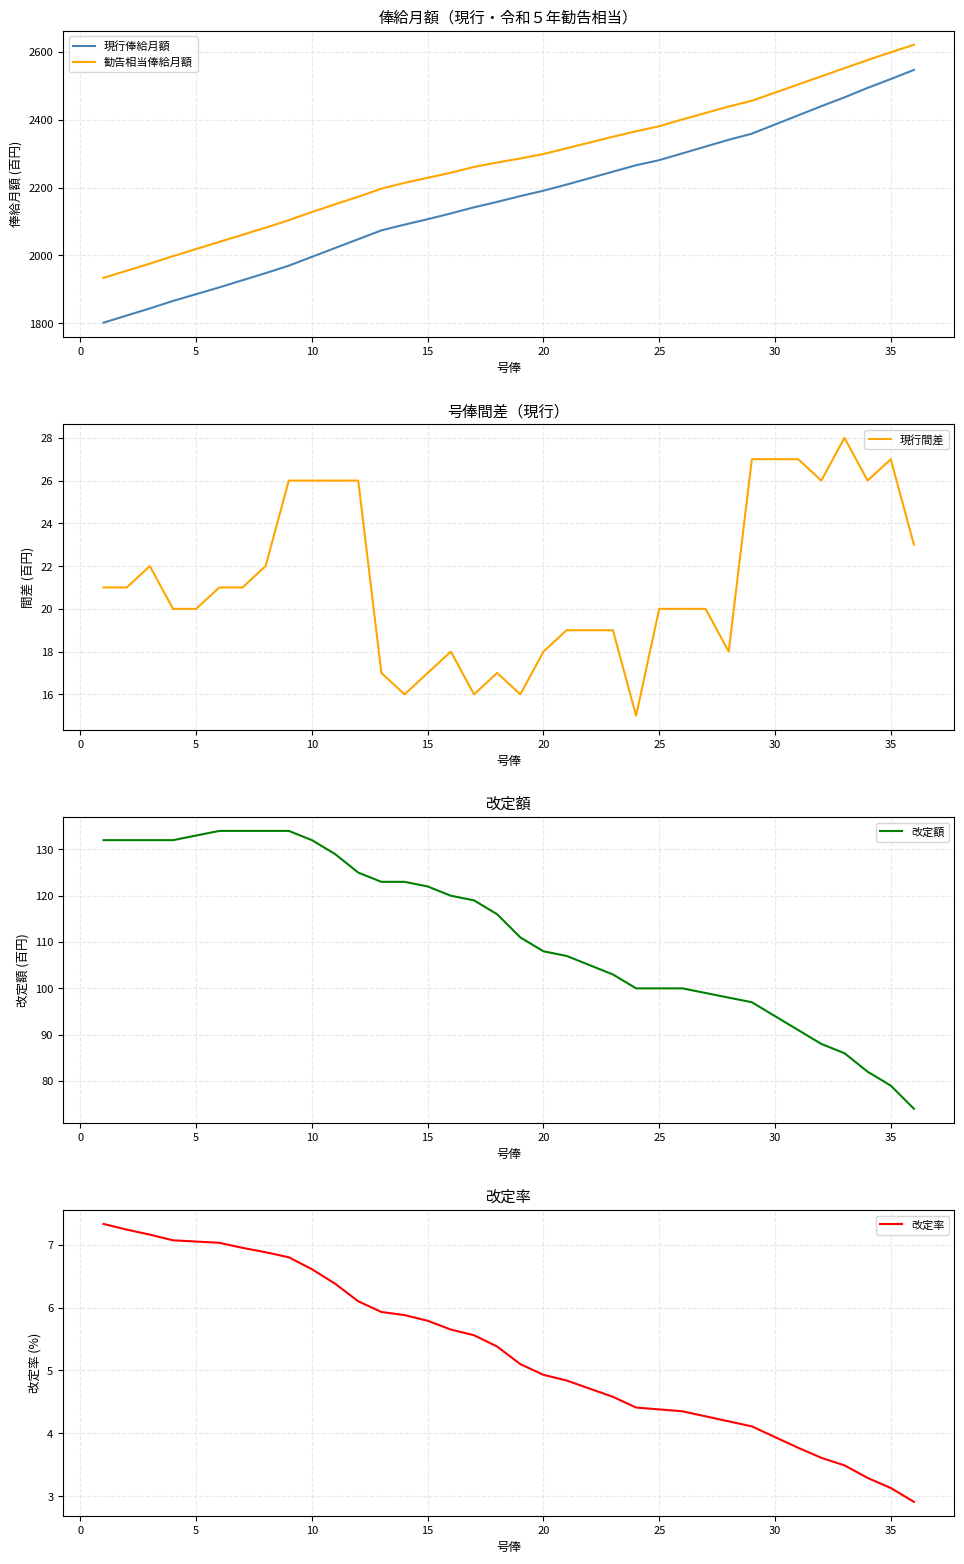

What is the highest value of the 現行間差 series?

28